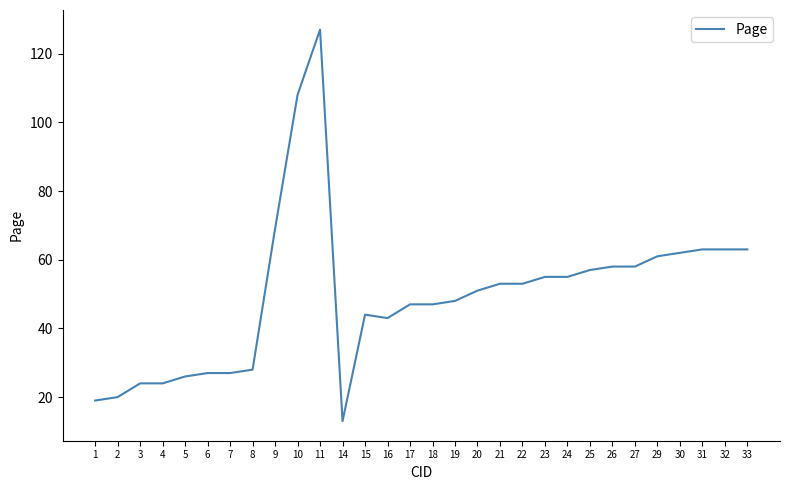

What is the change in value from 24 to 26?

+3